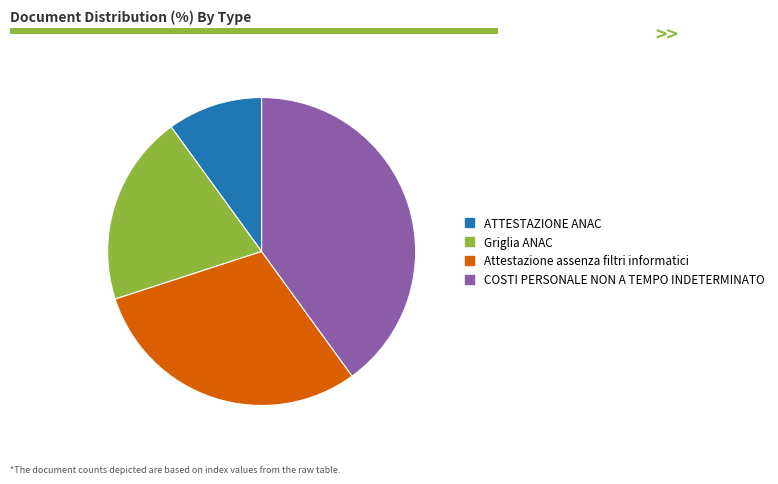

Is it true that Attestazione assenza filtri informatici is 22% of the pie?

False